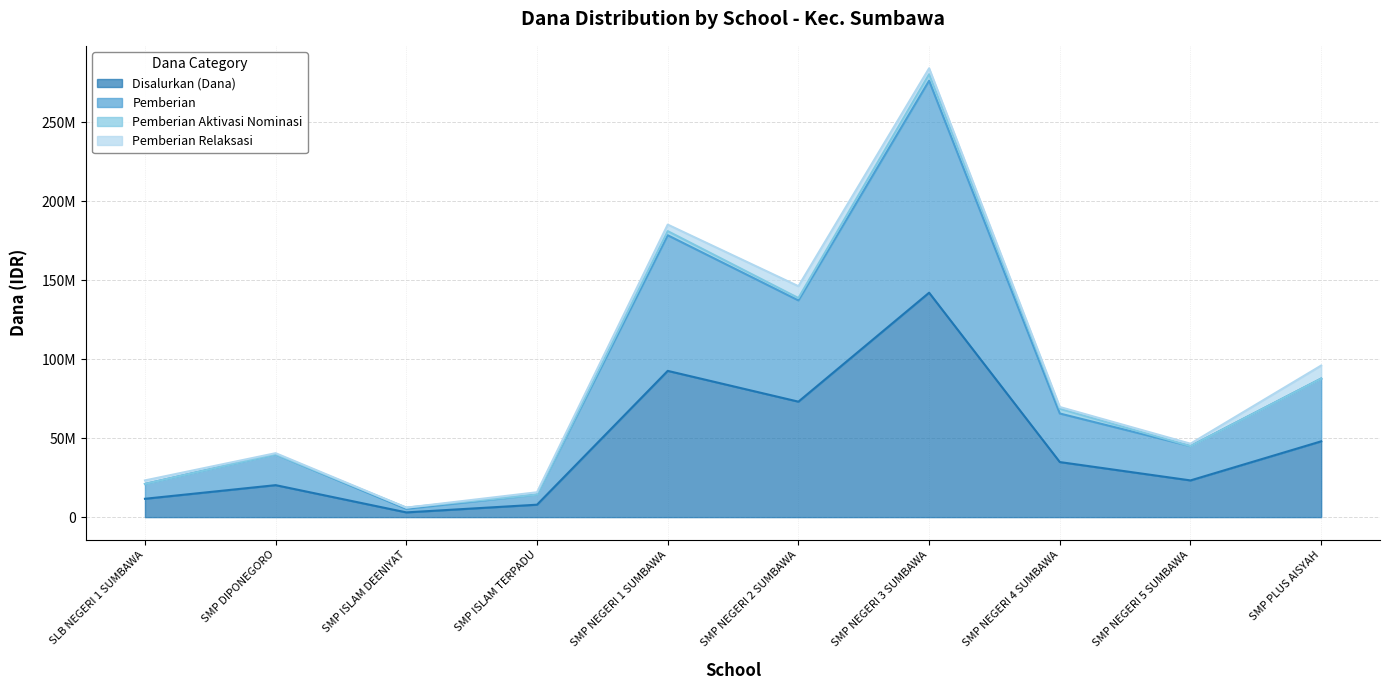

What are all the series names shown in the legend?

Disalurkan (Dana), Pemberian, Pemberian Aktivasi Nominasi, Pemberian Relaksasi